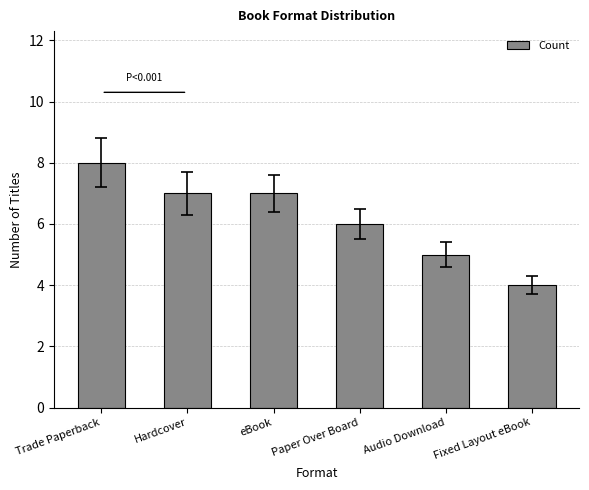

What is the change in value from eBook to Audio Download?

-2